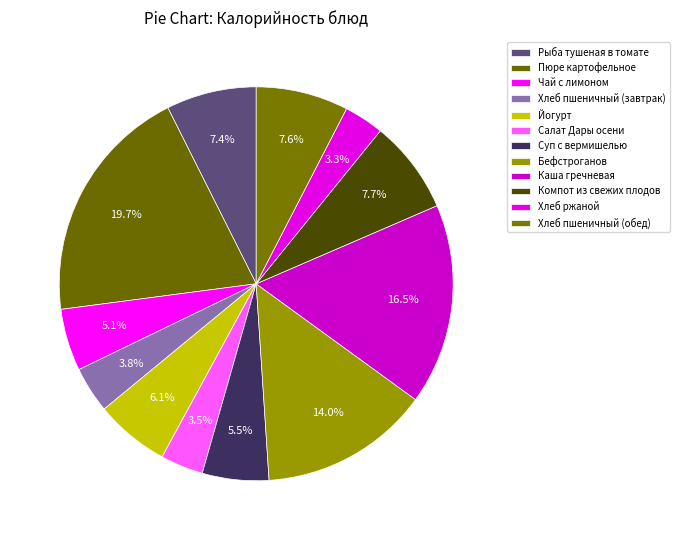

To the nearest percent, what portion does Бефстроганов represent?

14%